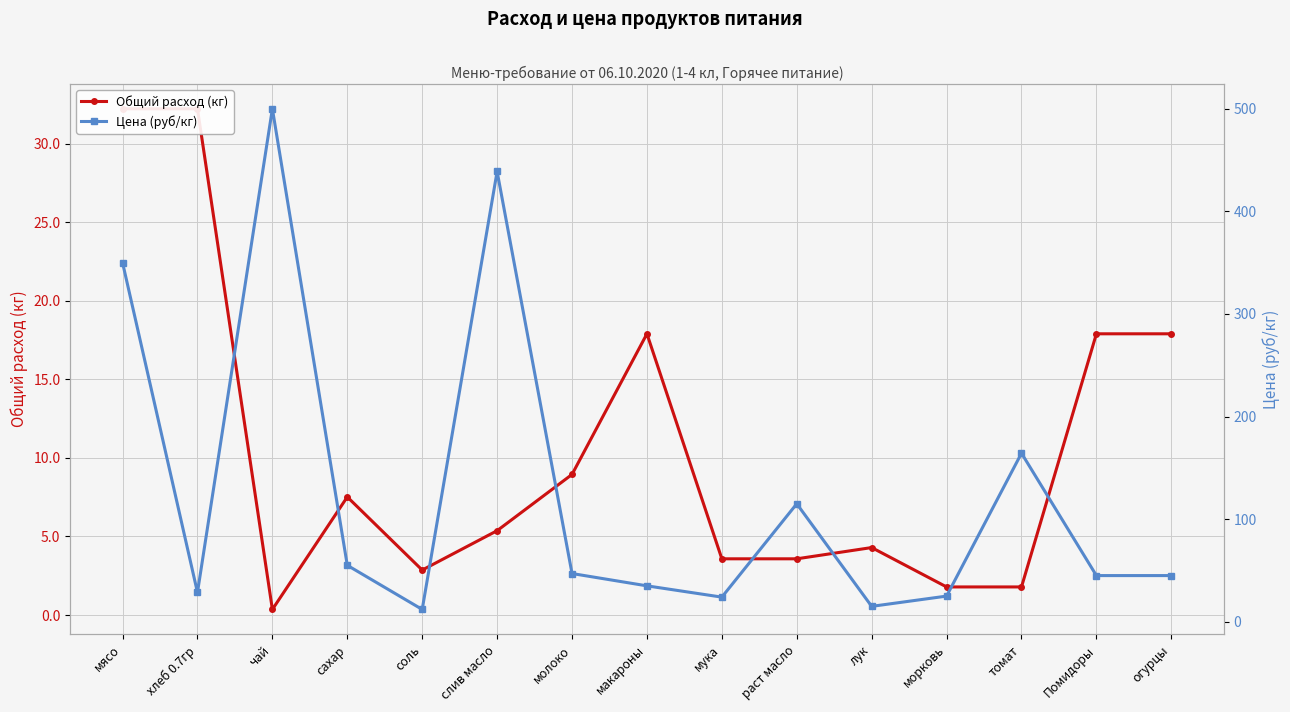

Which series ends up on top after the final intersection of Общий расход (кг) and Цена (руб/кг)?

Цена (руб/кг)